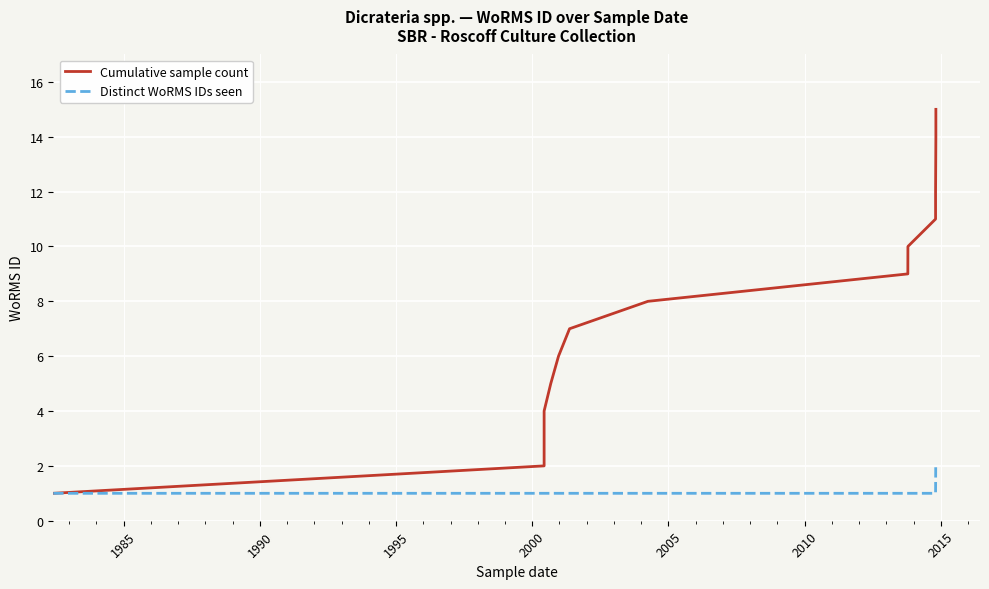

True or false: Cumulative sample count and Distinct WoRMS IDs seen cross at least once.

False